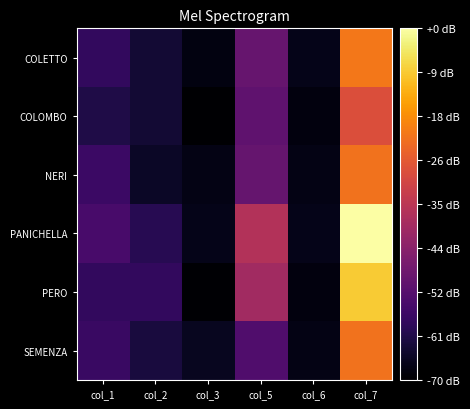

Rank the series by their maximum value, from lowest to highest.

COLOMBO, NERI, SEMENZA, COLETTO, PERO, PANICHELLA